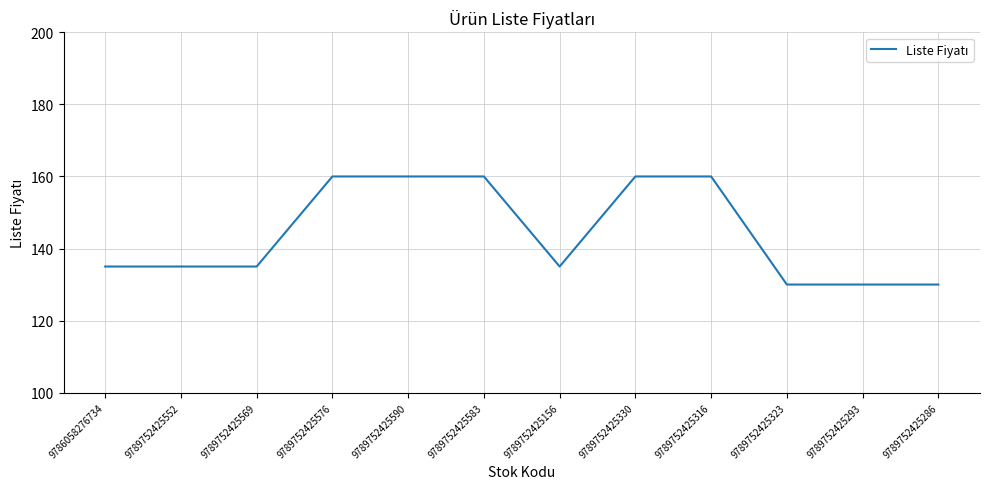

Is it true that the value at 9789752425552 is 135?

True